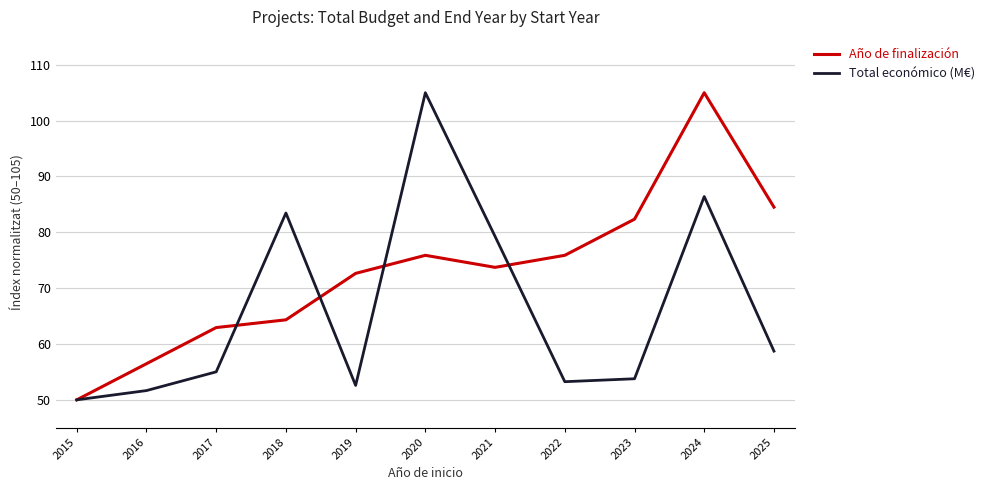

List the series in order of their overall mean, highest first.

Año de finalización, Total económico (M€)